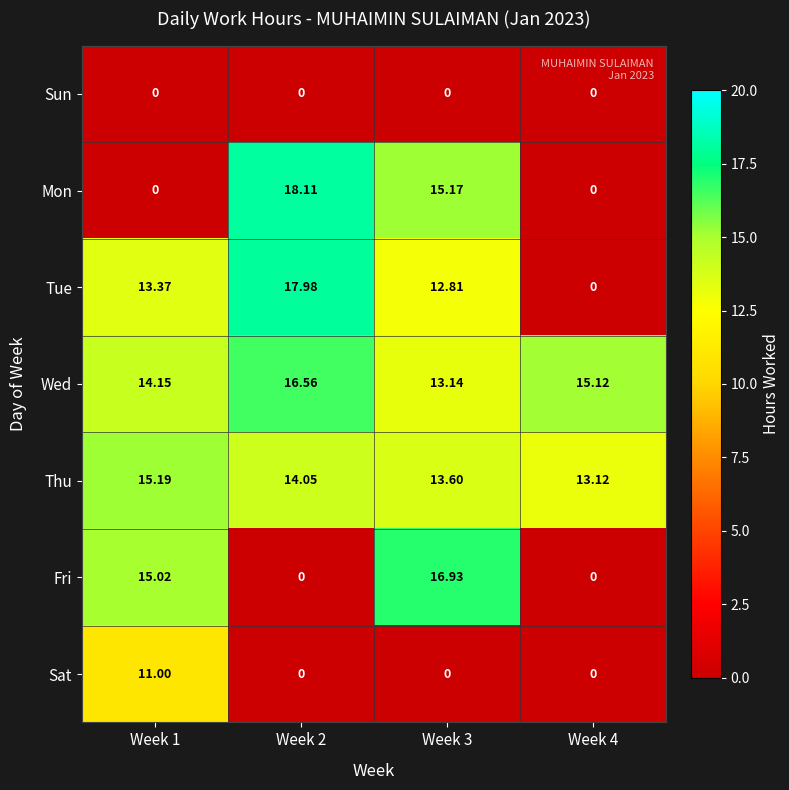

Which series changed the most between Week 2 and Week 3?

Fri